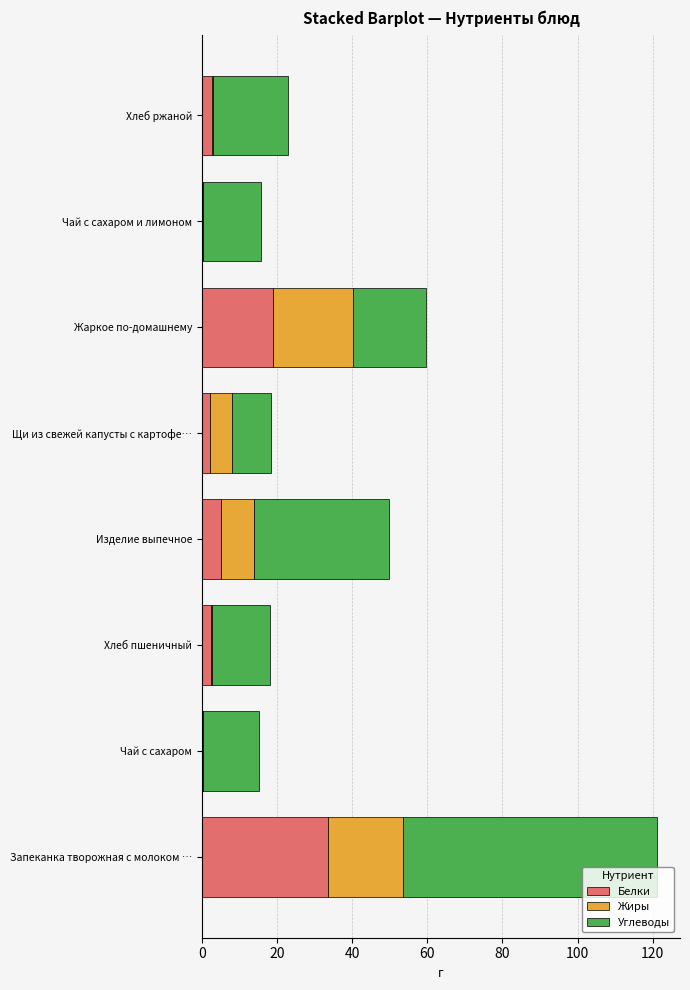

The Белки series shows 28.2 at Жаркое по-домашнему. True or false?

False